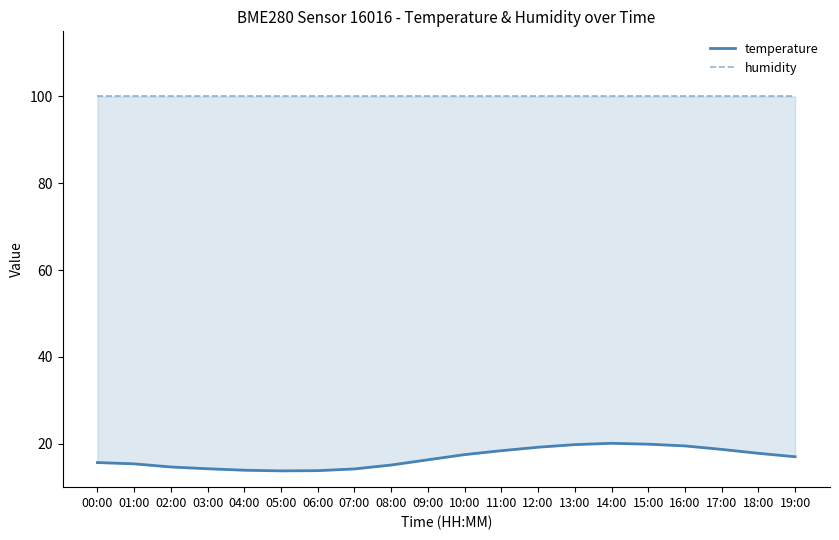

What is the sum of the temperature values at 12:00 and 13:00?

39.0